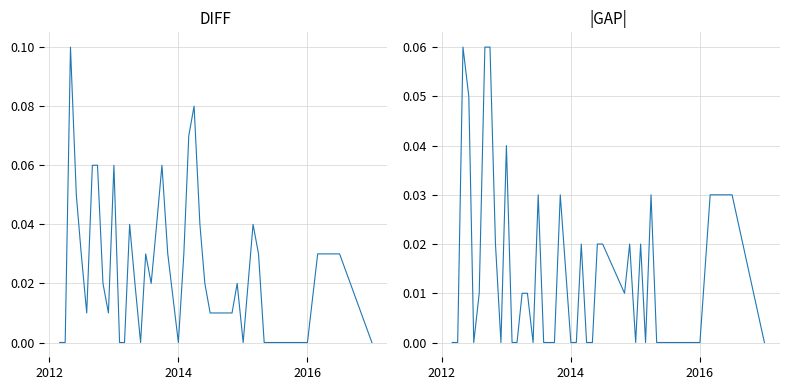

What is the difference between the maximum and second lowest values in the DIFF series?

0.1